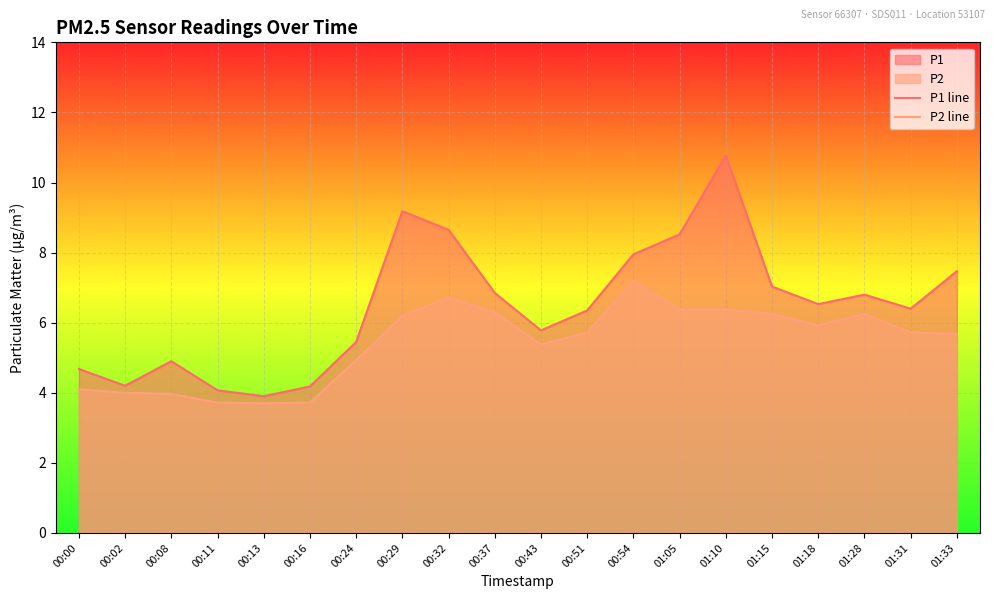

What position from the right is 01:05?

7